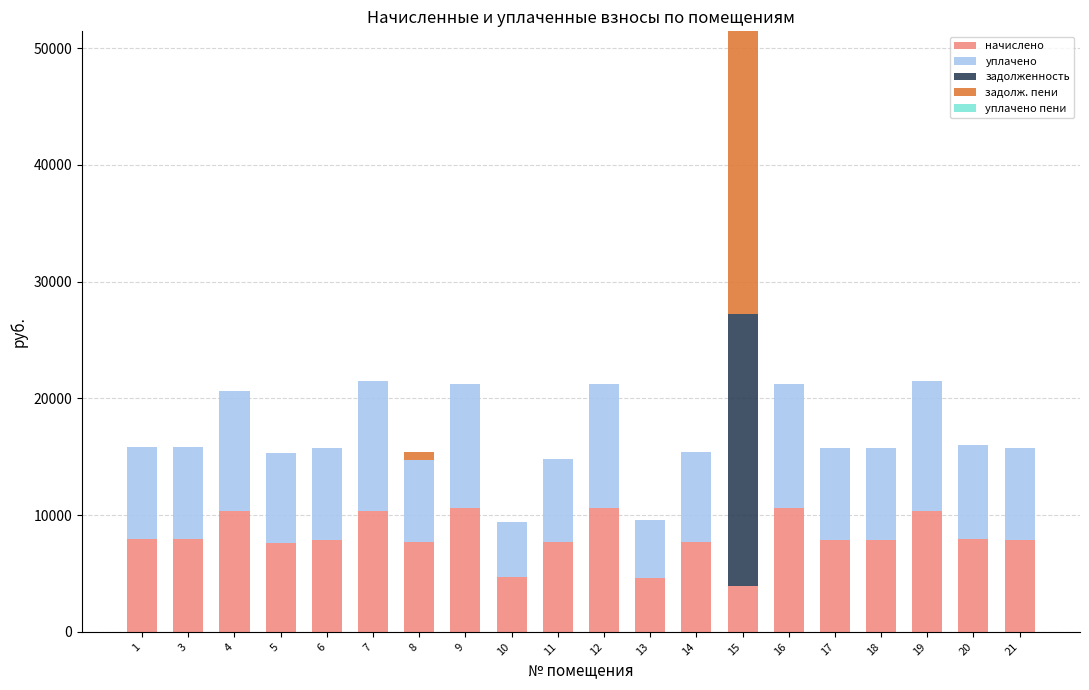

At which category is the sum across all series the highest?

15